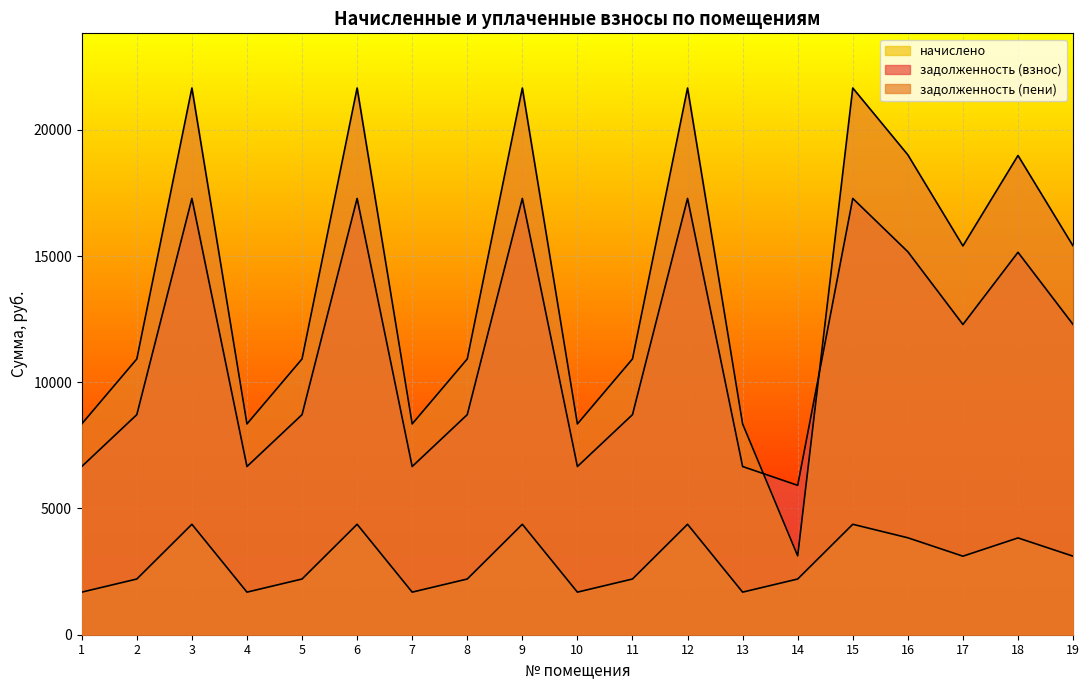

True or false: задолженность (пени) has a value of 15058.9 at 3.

False